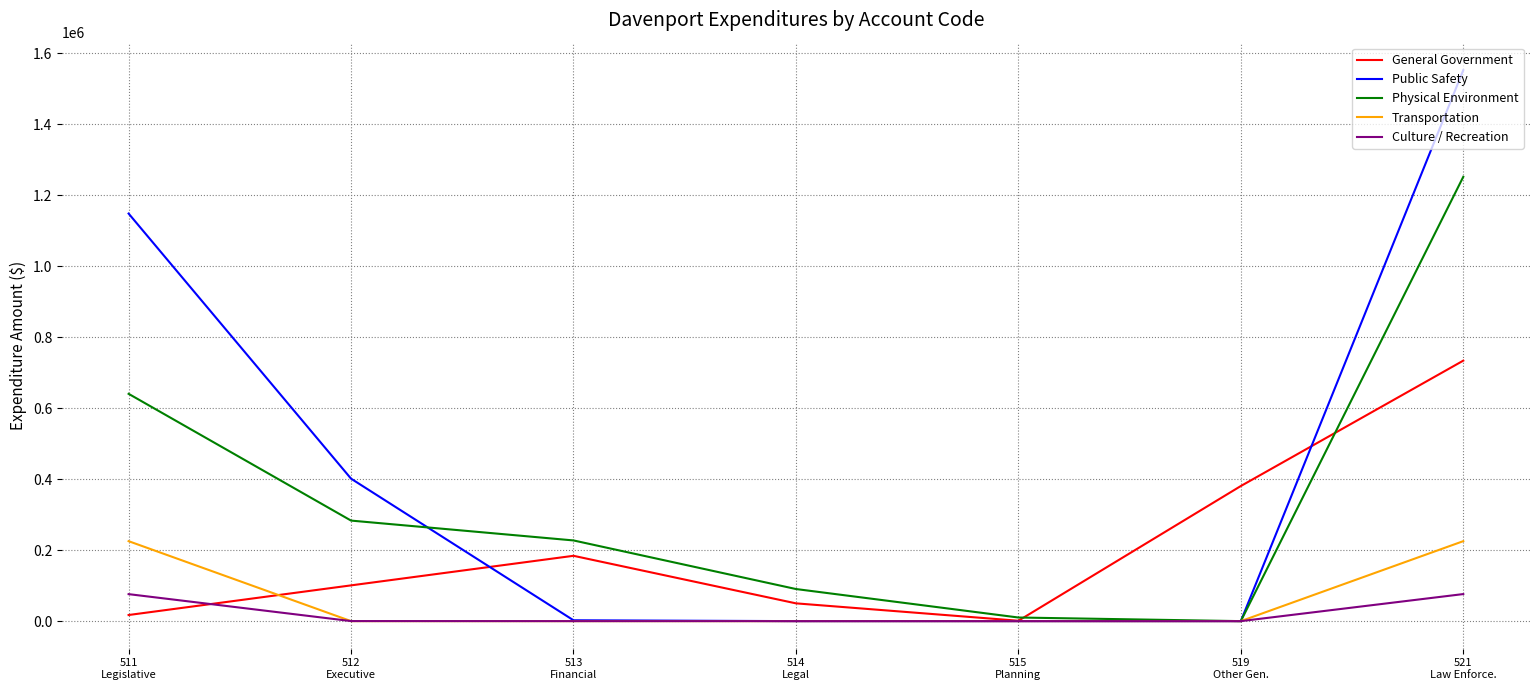

What is the difference between the maximum and minimum values in the Transportation series?

225248